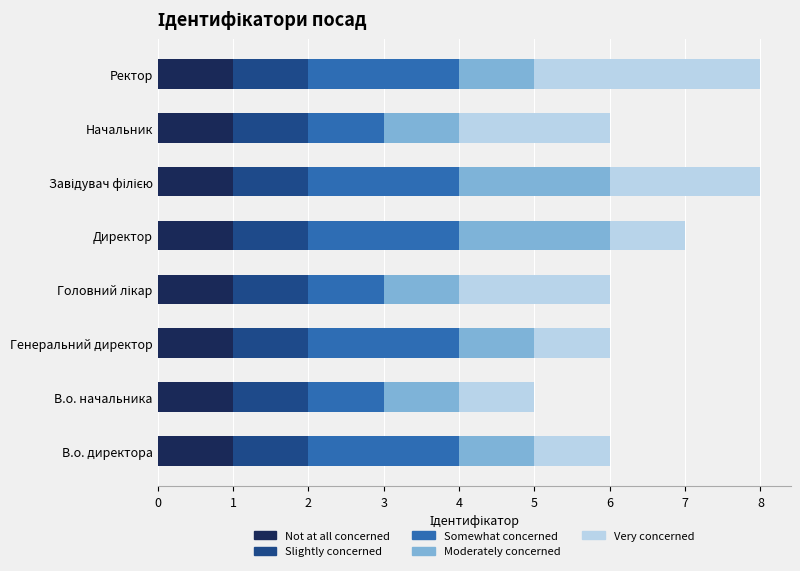

The value of Not at all concerned at Ректор is 1. True or false?

True